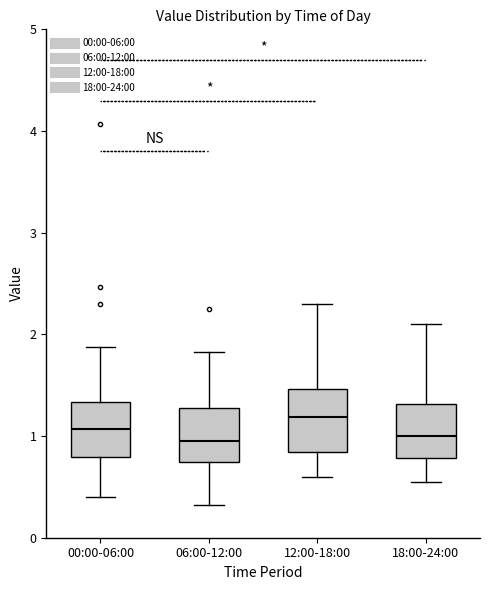

Reading left to right, read every box against the y-axis: the position of its median line, the range the box covers, and the ends of its whiskers. The values are not printed on the chart, so give them approximately, as read against the axis.

00:00-06:00: median 1.1, box 0.8 to 1.3, whiskers 0.4 to 1.9
06:00-12:00: median 1.0, box 0.7 to 1.3, whiskers 0.3 to 1.8
12:00-18:00: median 1.2, box 0.8 to 1.5, whiskers 0.6 to 2.3
18:00-24:00: median 1.0, box 0.8 to 1.3, whiskers 0.6 to 2.1